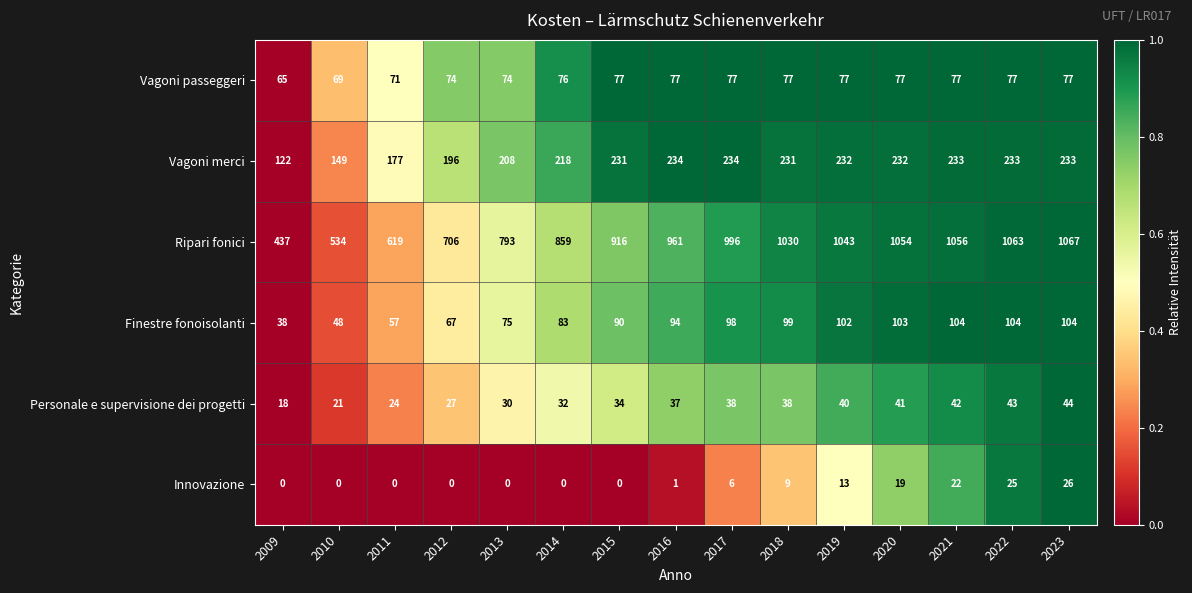

Which series has the largest range (max minus min)?

Ripari fonici